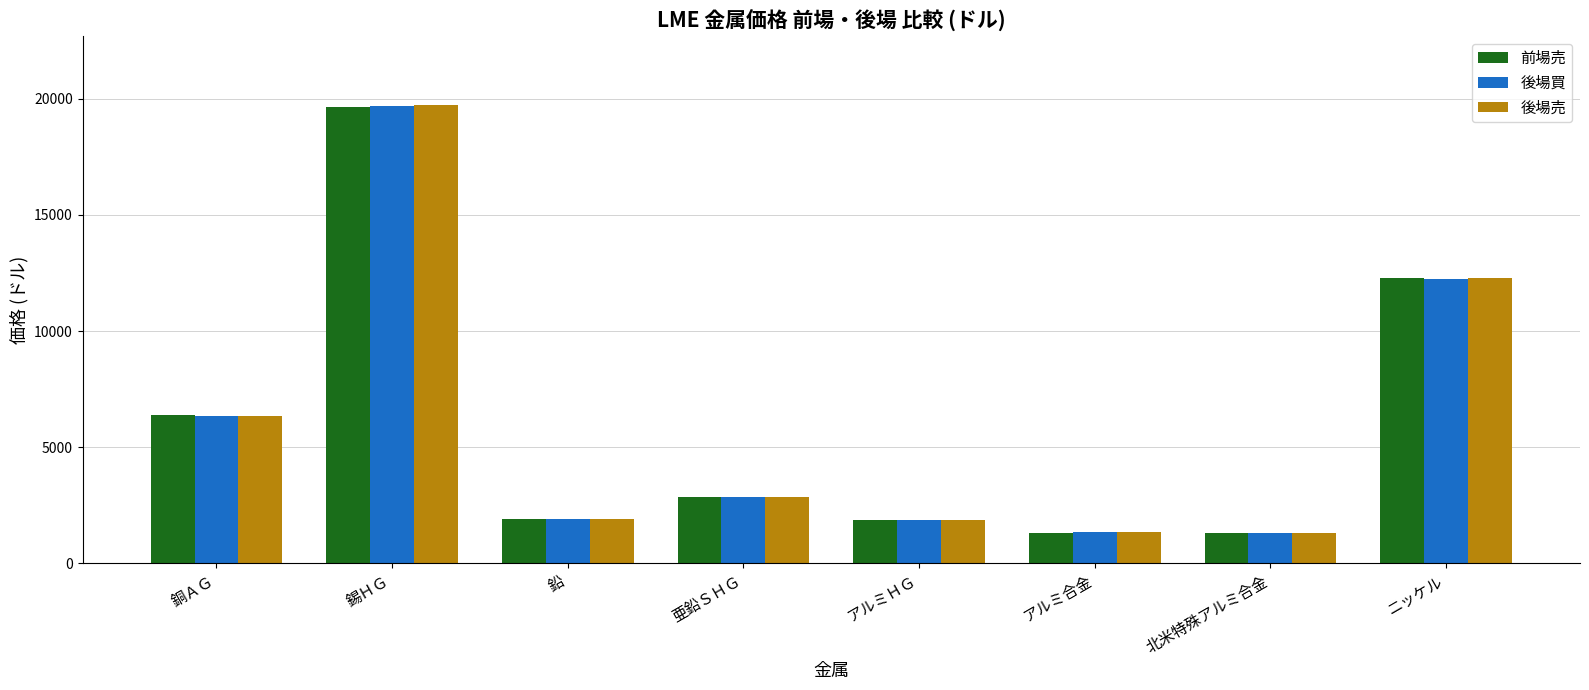

What position from the right is アルミＨＧ?

4